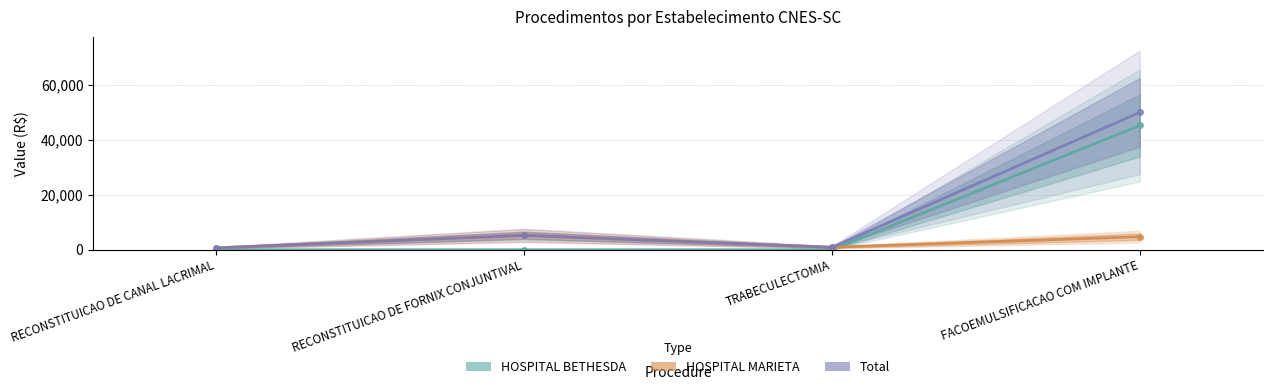

Rank the categories by HOSPITAL BETHESDA value from highest to lowest.

FACOEMULSIFICACAO COM IMPLANTE, RECONSTITUICAO DE CANAL LACRIMAL, RECONSTITUICAO DE FORNIX CONJUNTIVAL, TRABECULECTOMIA